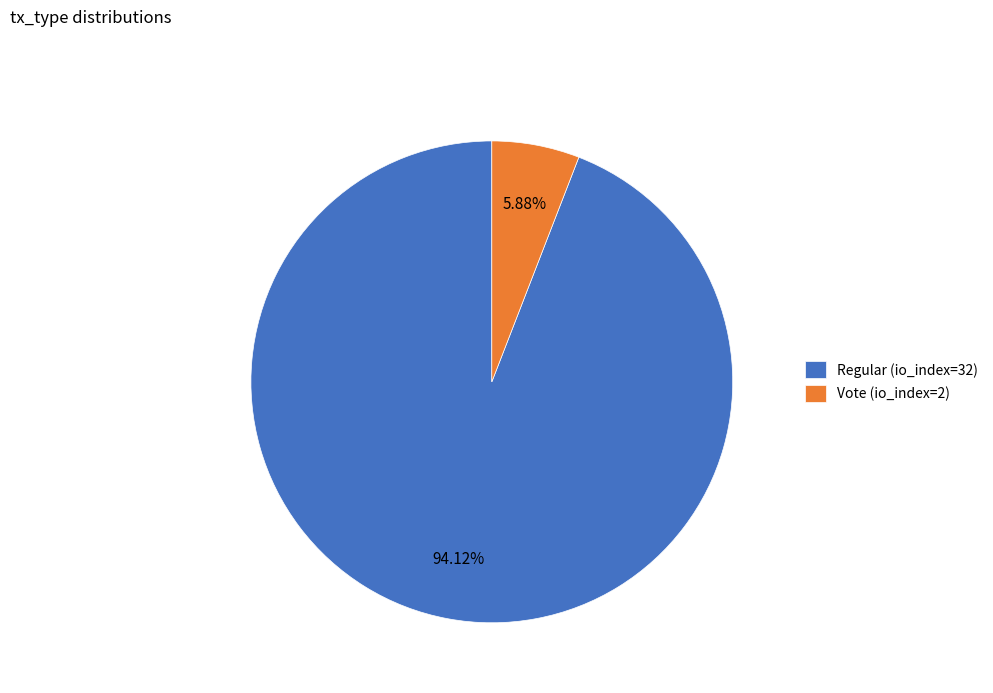

Rank the categories by value from lowest to highest.

Vote (io_index=2), Regular (io_index=32)